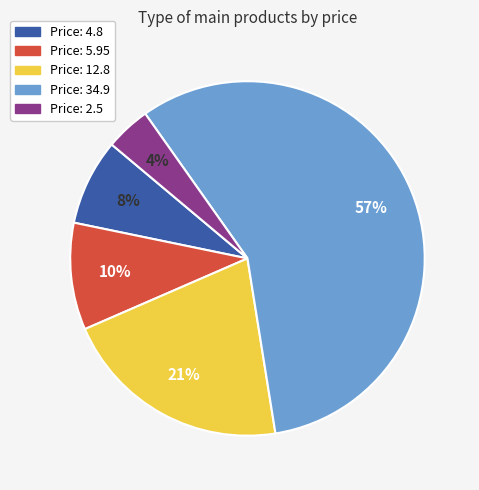

To the nearest percent, what portion does Price: 4.8 represent?

8%